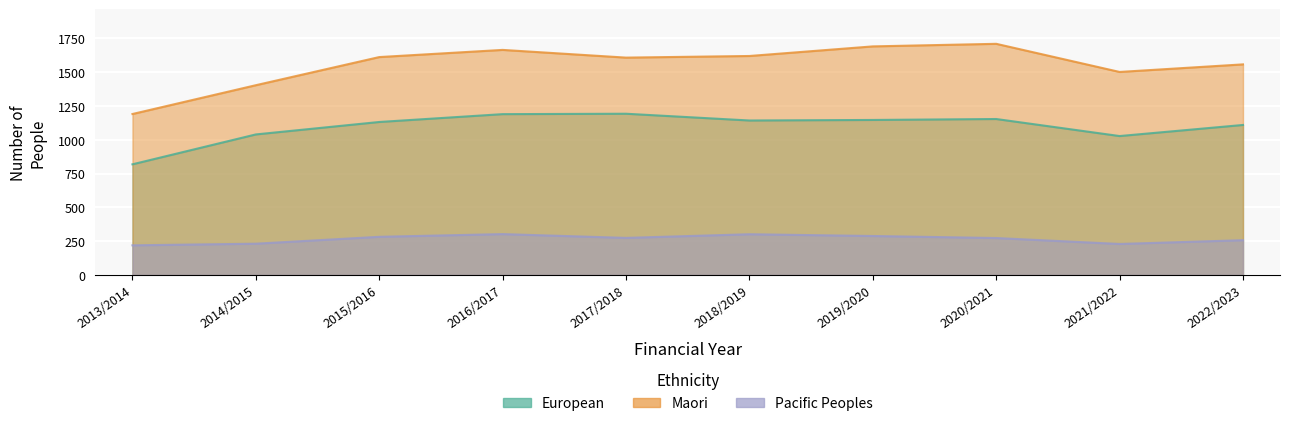

True or false: Maori and Pacific Peoples cross at least once.

False